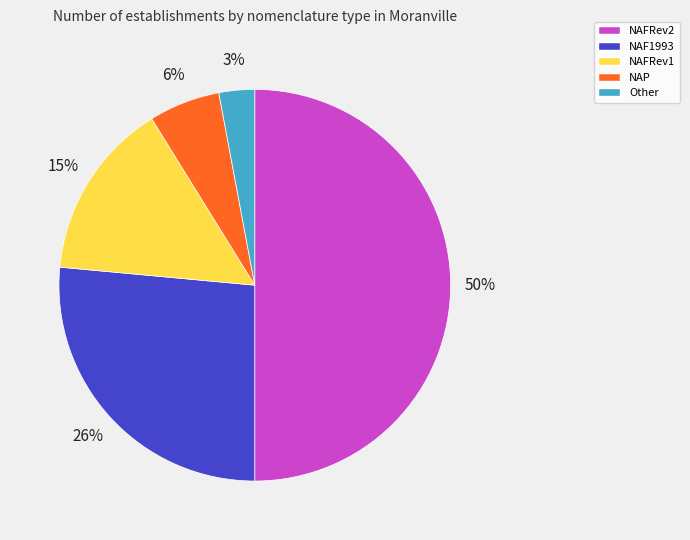

Is NAF1993 the majority of the pie?

No